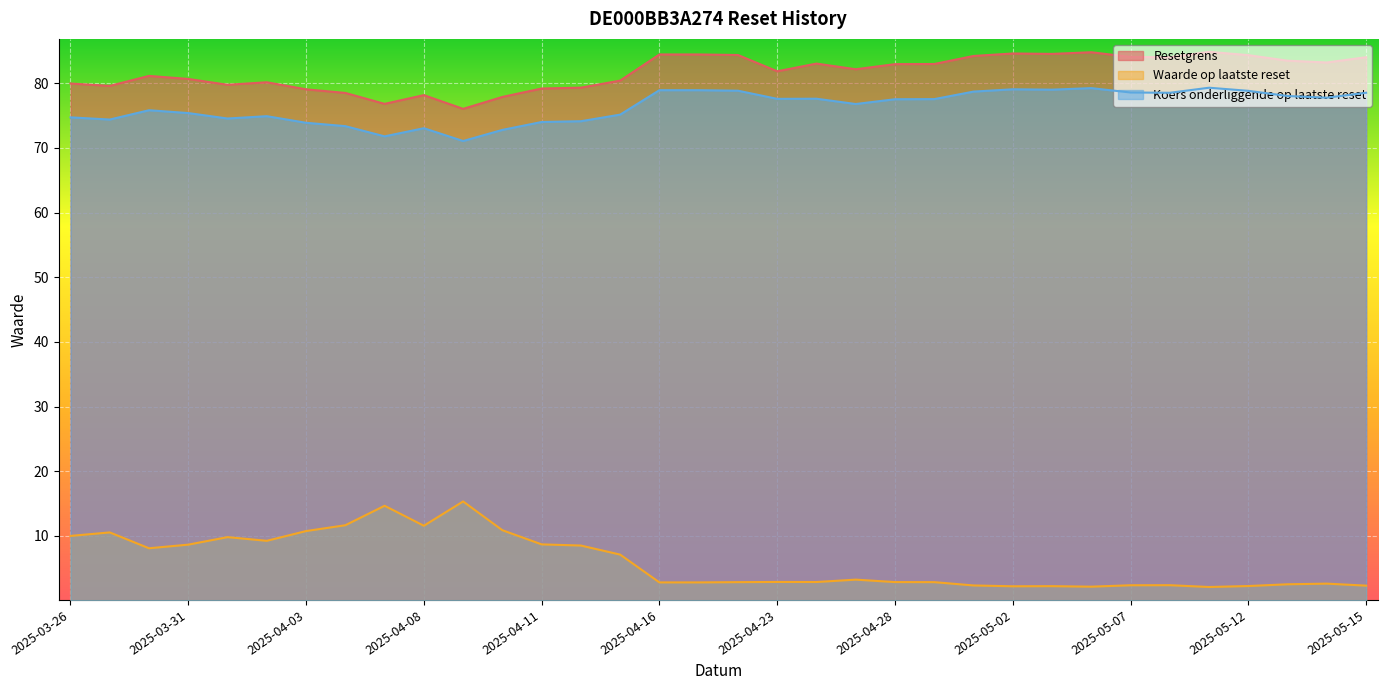

Is the value of Waarde op laatste reset at 2025-05-13 greater than the value of Resetgrens at 2025-04-24?

No